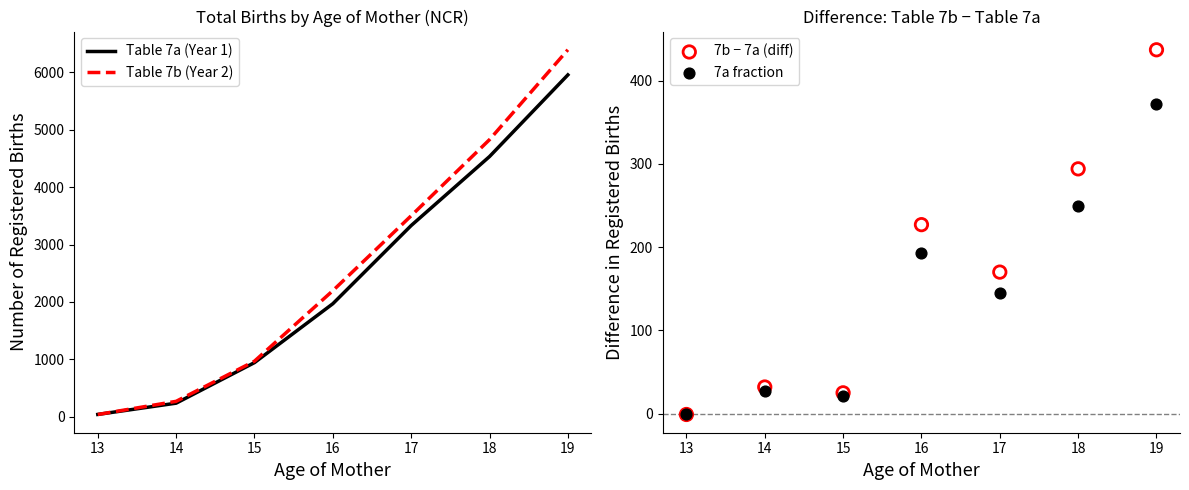

Which series has the widest spread of Y values?

Table 7b (Year 2)